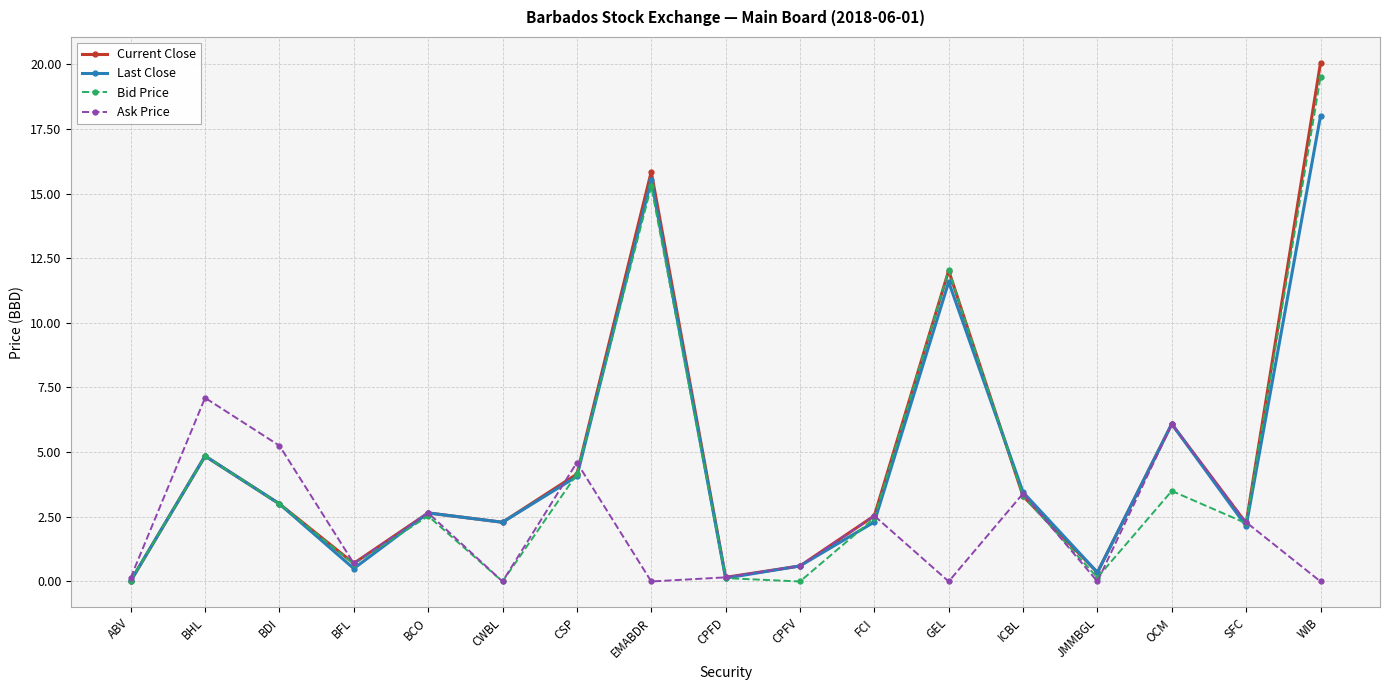

What are all the series names shown in the legend?

Current Close, Last Close, Bid Price, Ask Price